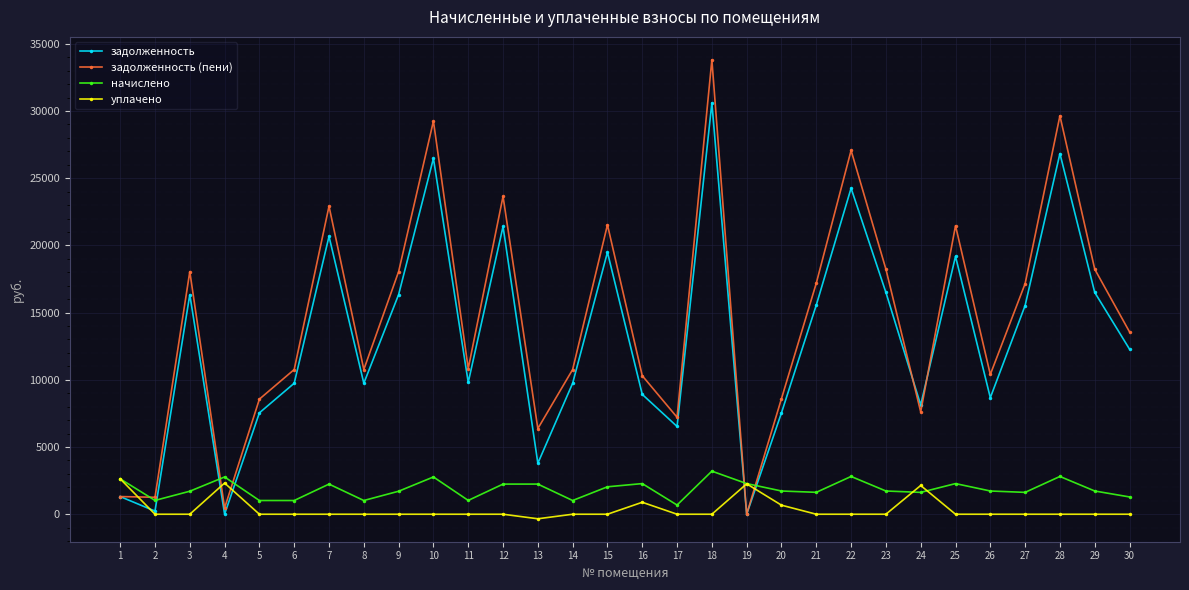

Rank the series by their maximum value, from lowest to highest.

уплачено, начислено, задолженность, задолженность (пени)